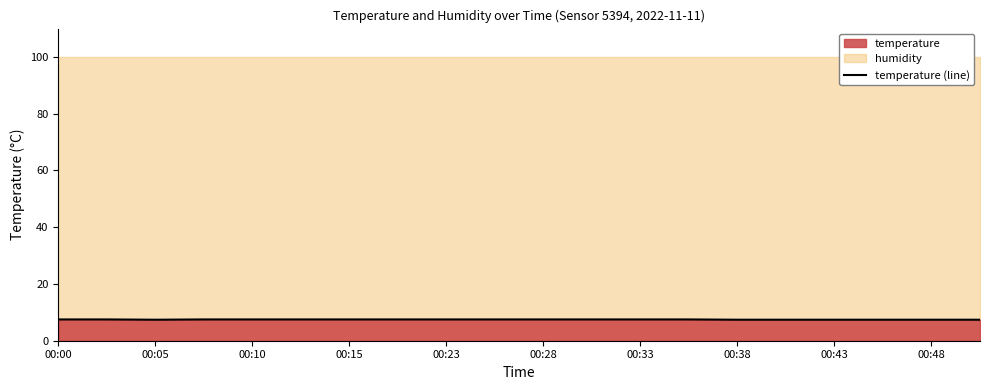

Is it true that the value at 00:23 is 12.3?

False